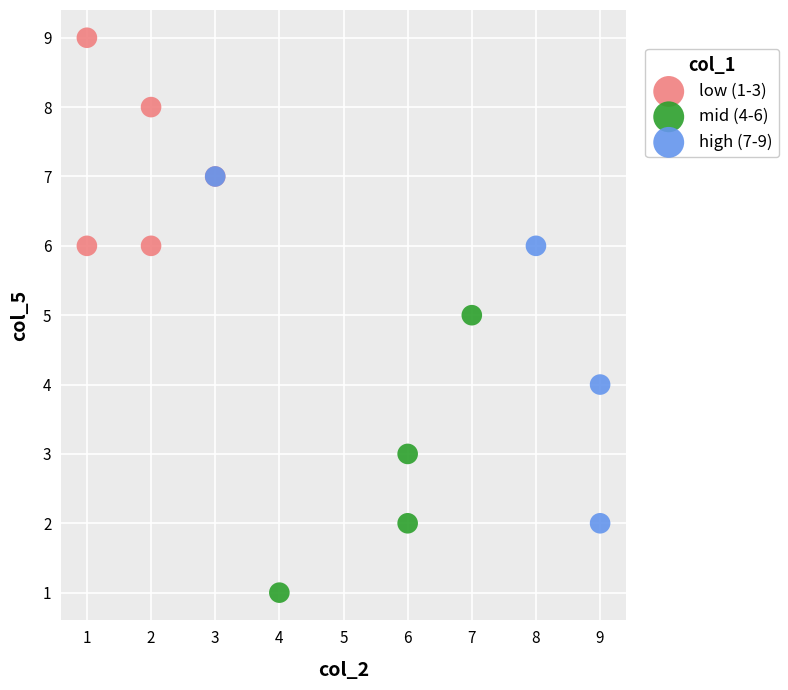

Which series has the widest spread of Y values?

high (7-9)